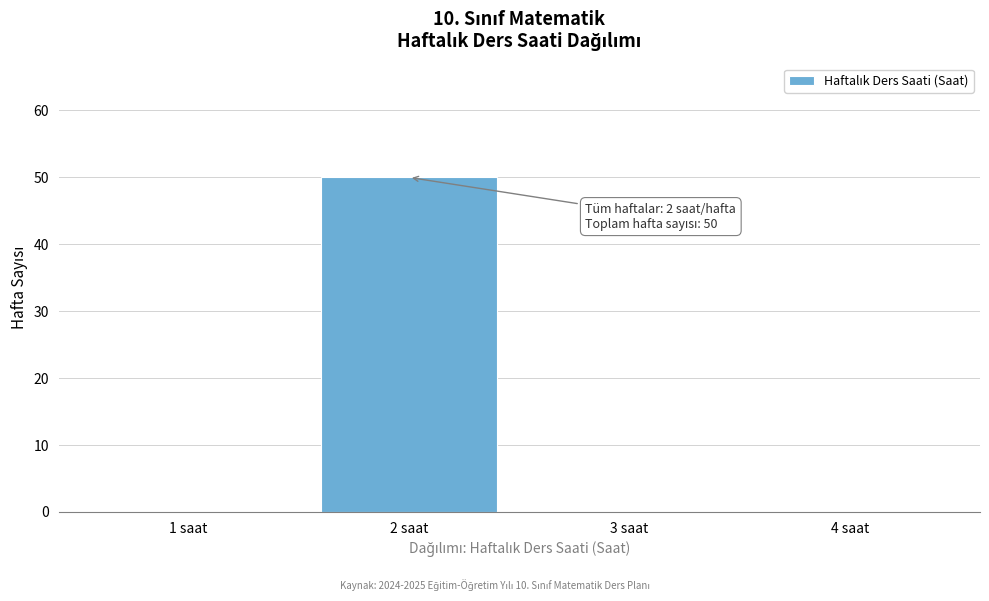

Reading left to right, transcribe all the data shown in this chart.

1 saat=0	2 saat=50	3 saat=0	4 saat=0